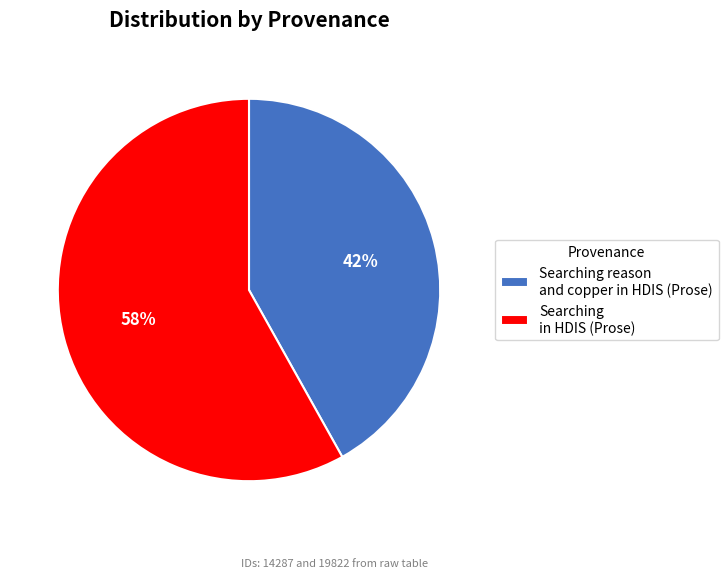

What is the majority slice?

Searching in HDIS (Prose)